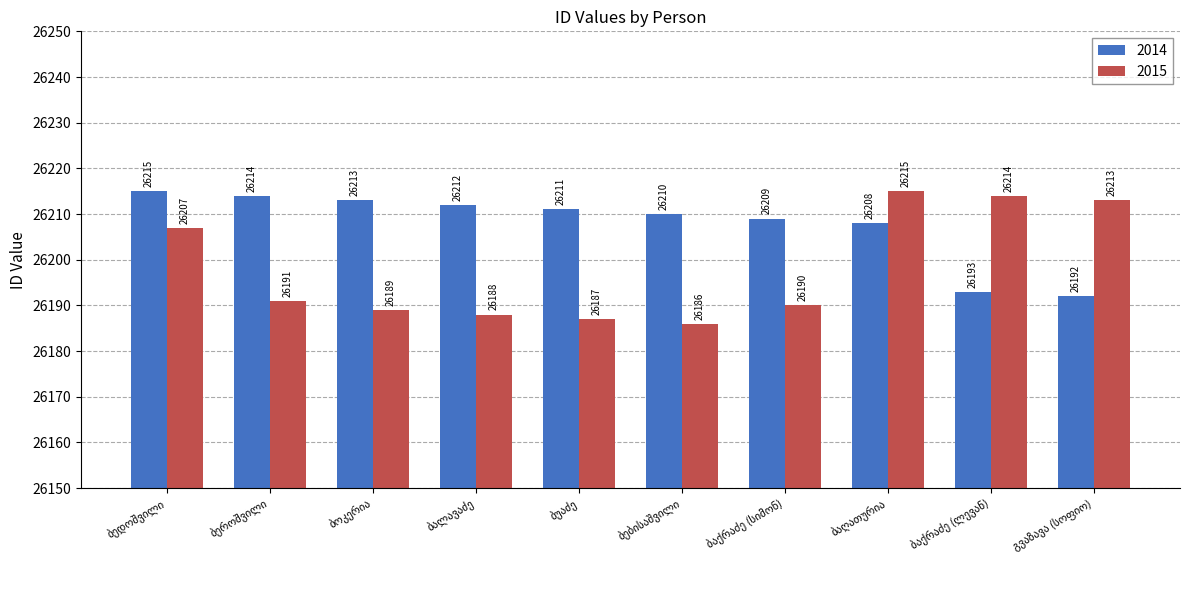

Which series has the largest total across all categories?

2014